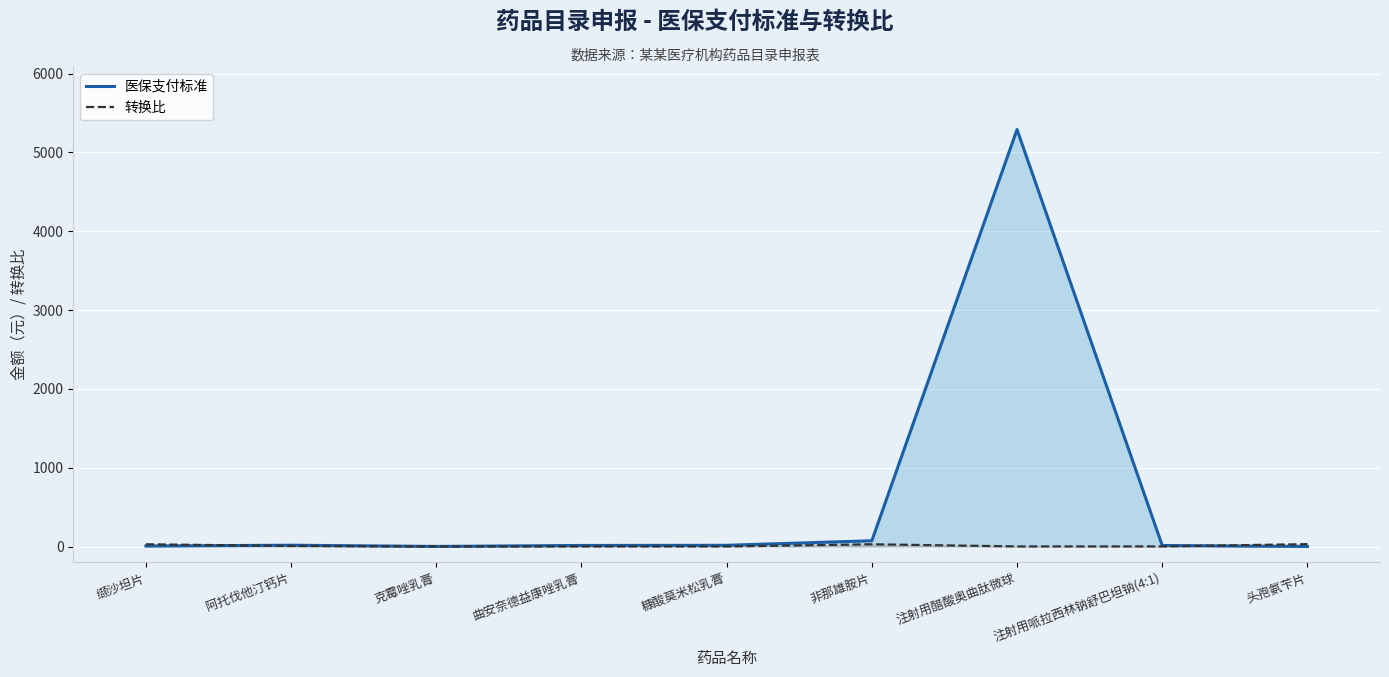

How many lines are shown in the chart?

2